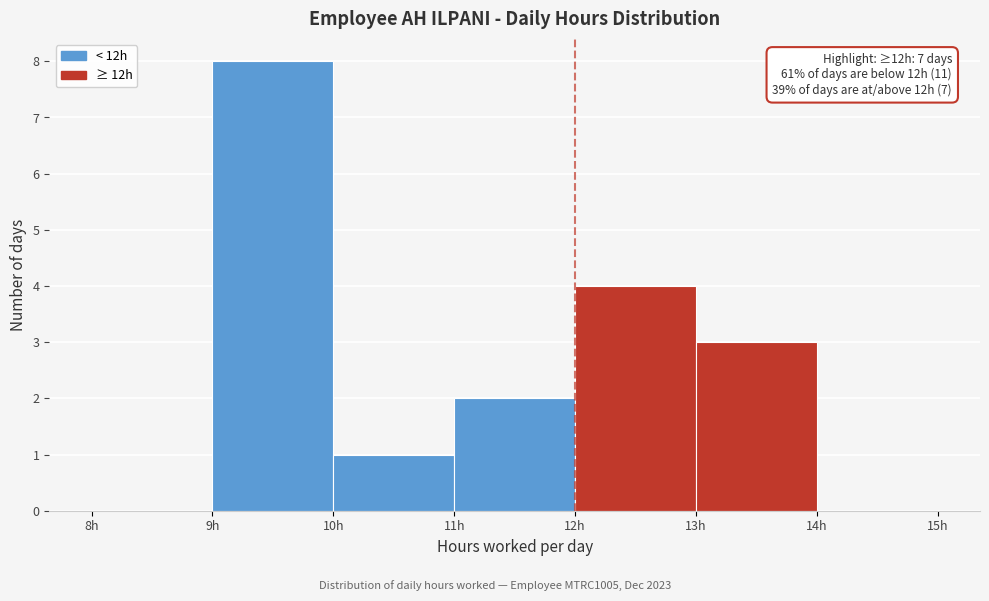

Over which range of the x-axis is the bar tallest?

9 to 10